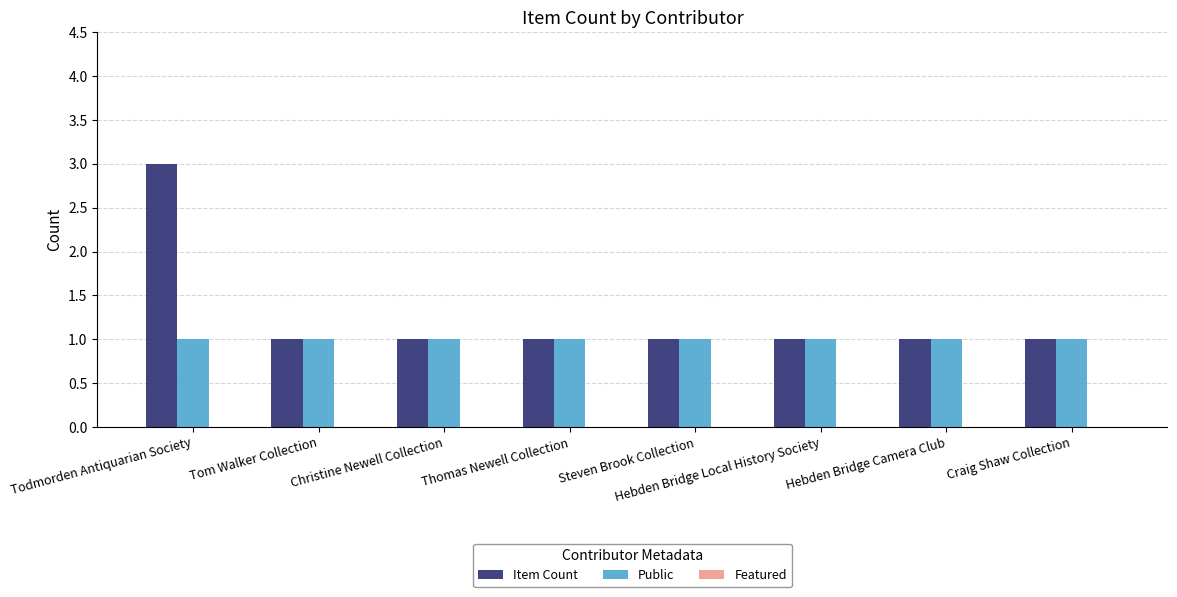

How many bars are there in total?

16